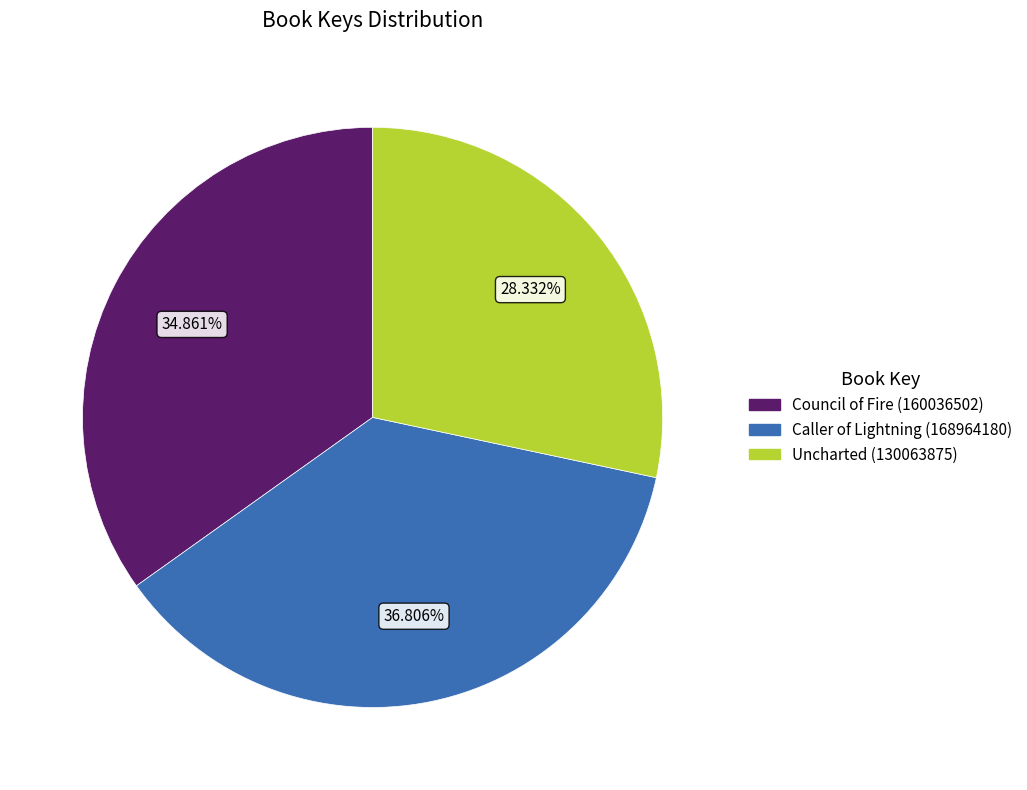

What percentage is the Caller of Lightning (168964180) slice, to the nearest percent?

37%